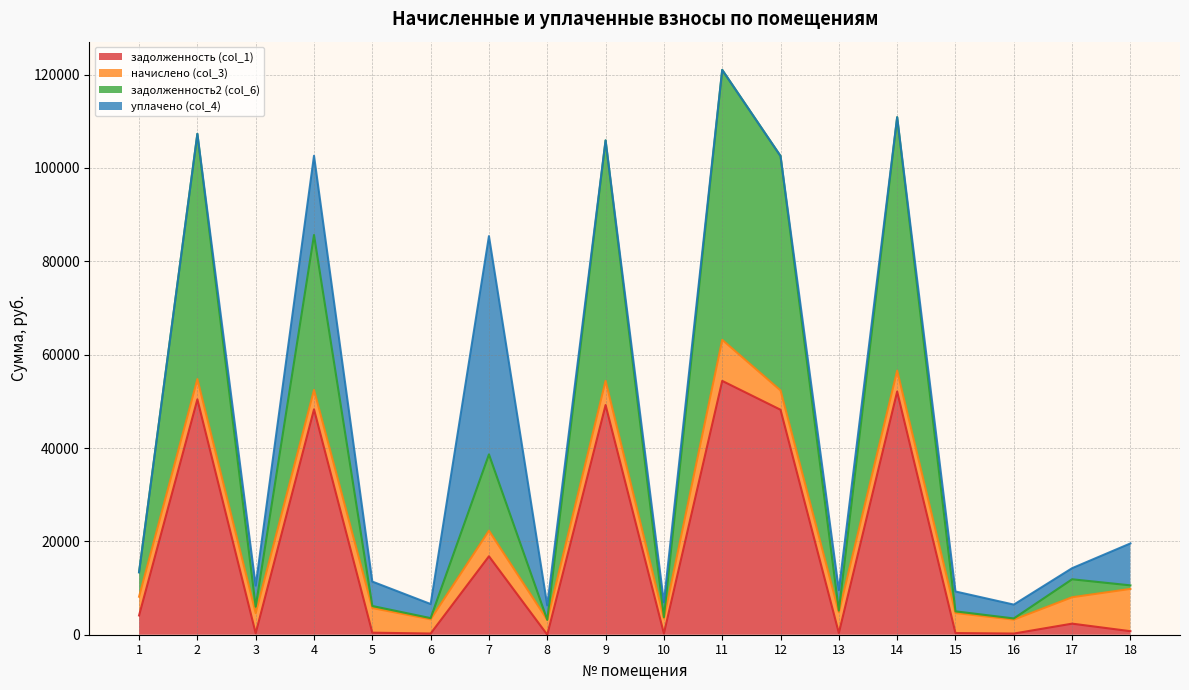

What is the value of the задолженность2 (col_6) point at the 13th from the left?

5165.4